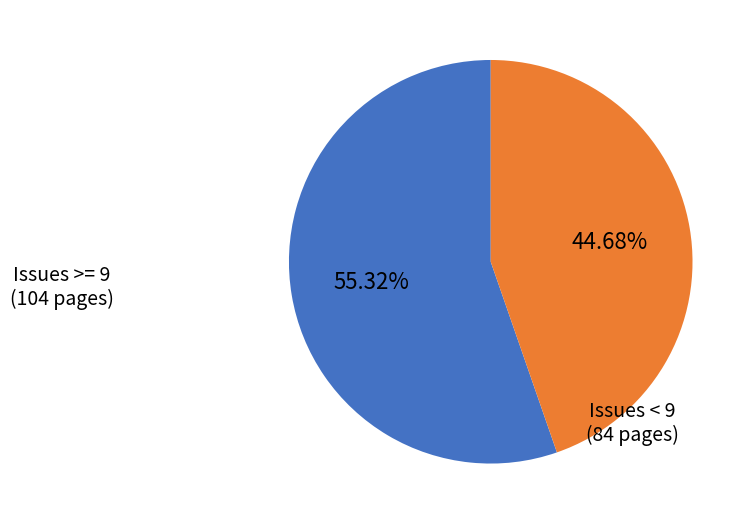

Does any single category account for the majority?

Yes